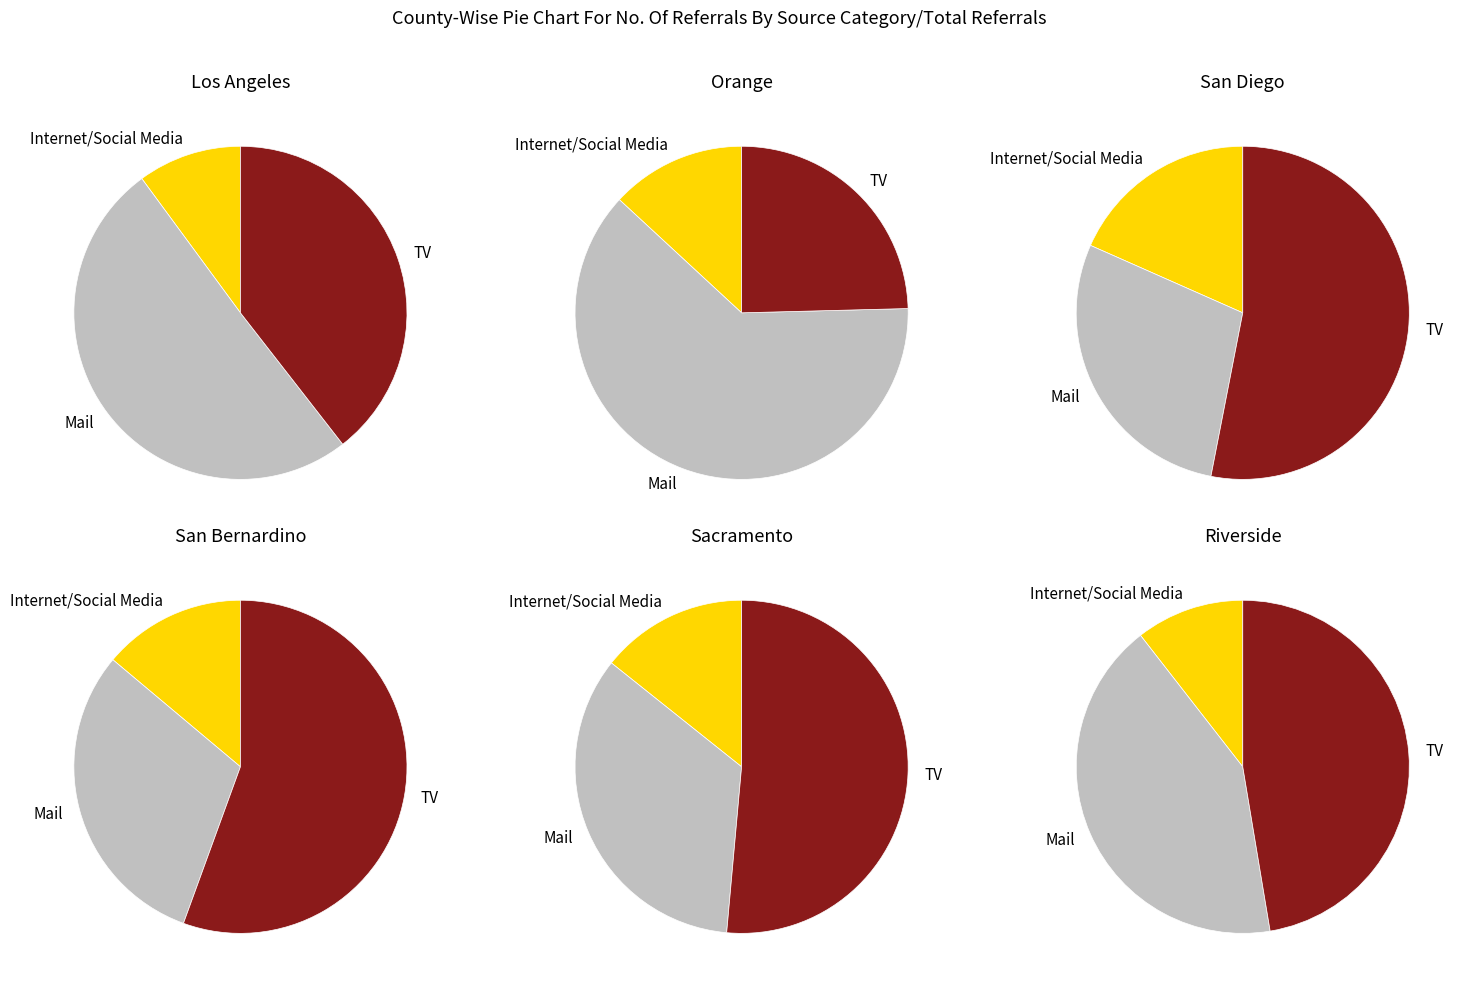

What portion of the pie excludes Mail?

49.6%